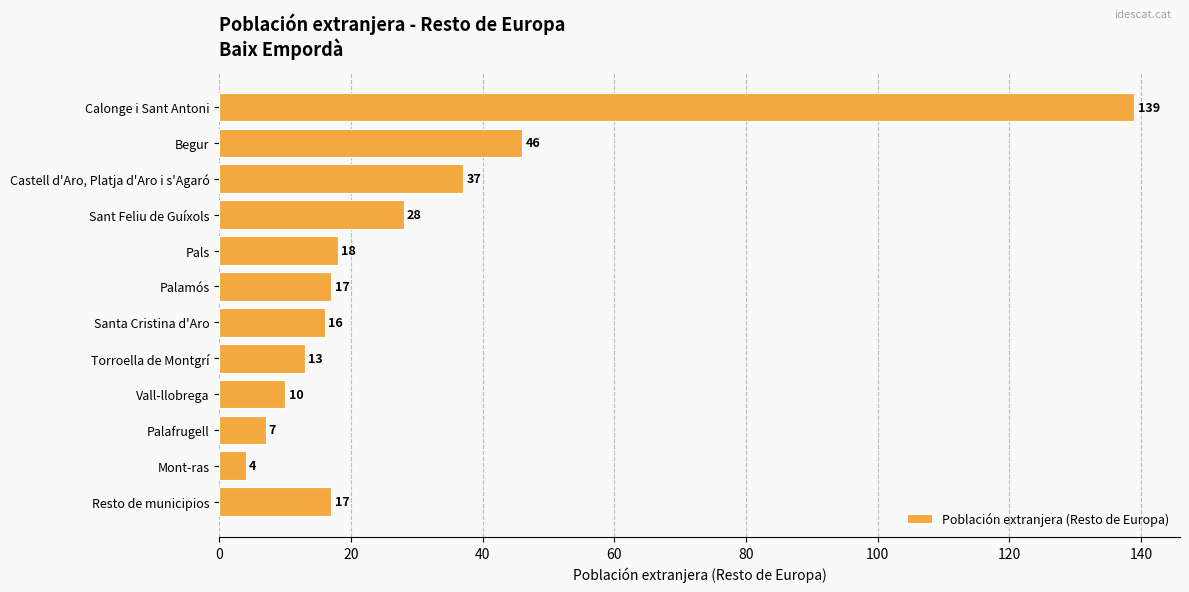

The chart shows a value of 54 at Castell d'Aro, Platja d'Aro i s'Agaró. True or false?

False